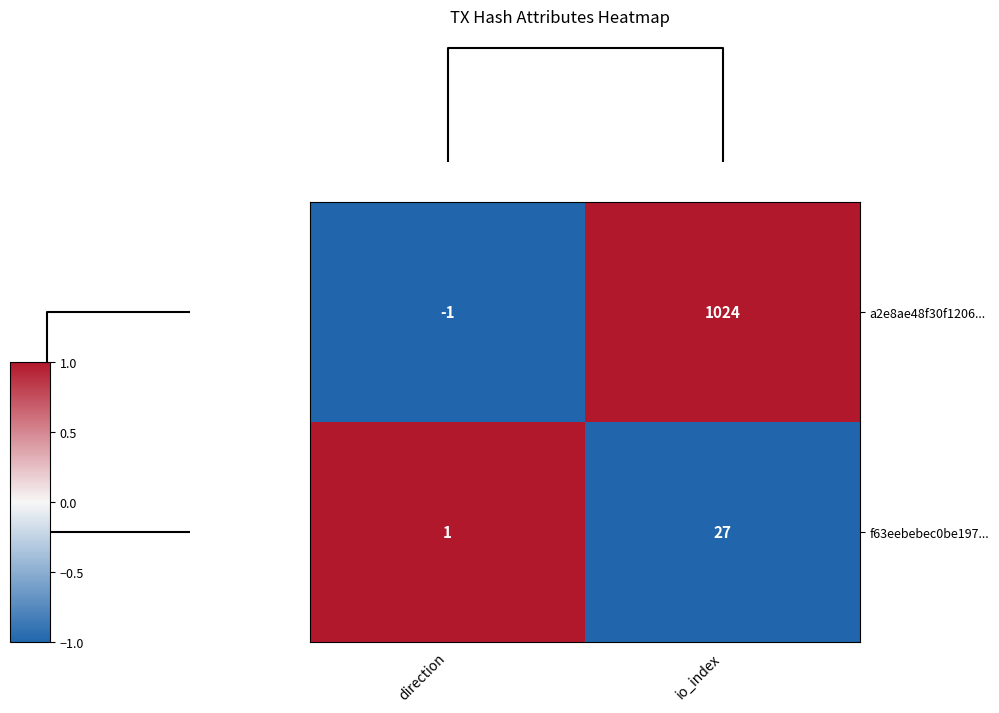

What is the difference between the highest and lowest values at io_index?

997